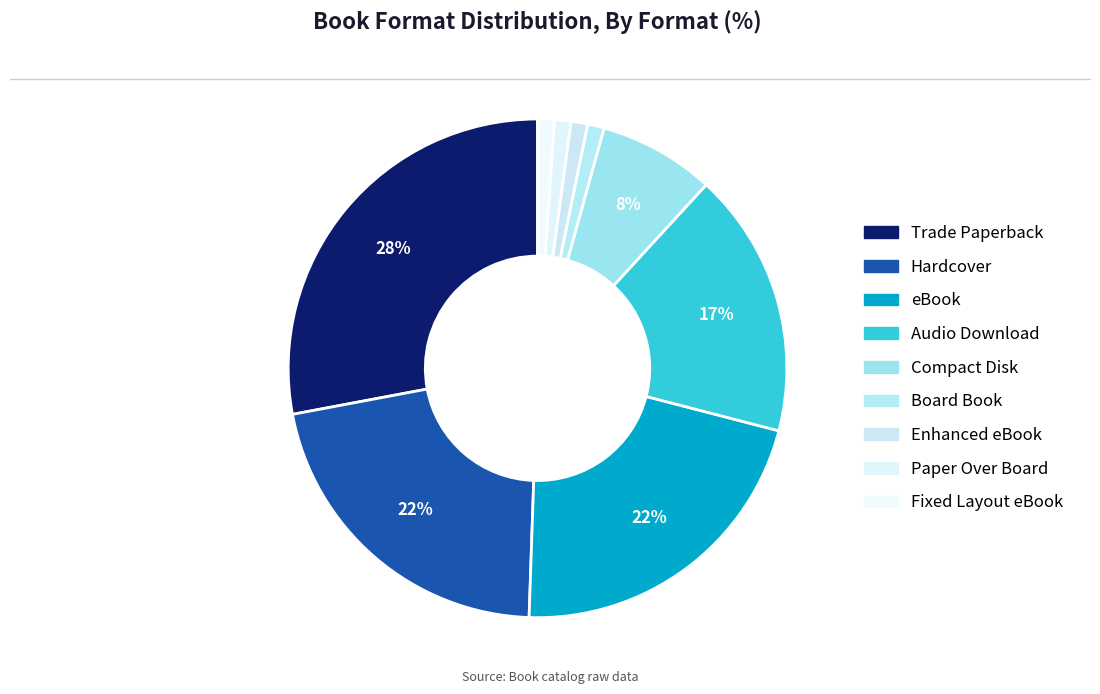

Is Enhanced eBook the majority of the pie?

No